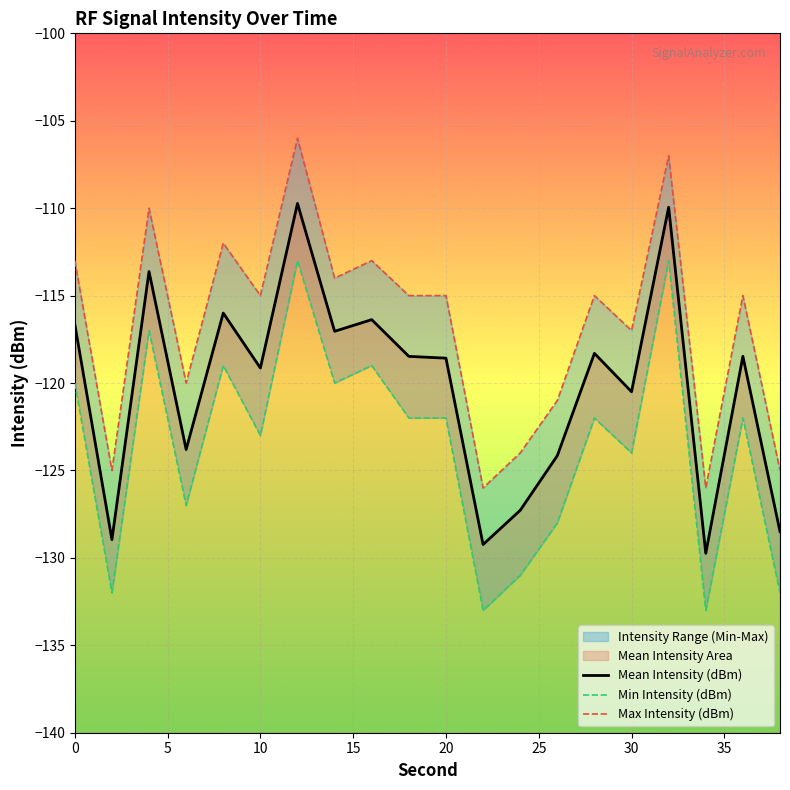

Rank the series by their average value, from lowest to highest.

Min Intensity (dBm), Mean Intensity (dBm), Max Intensity (dBm)